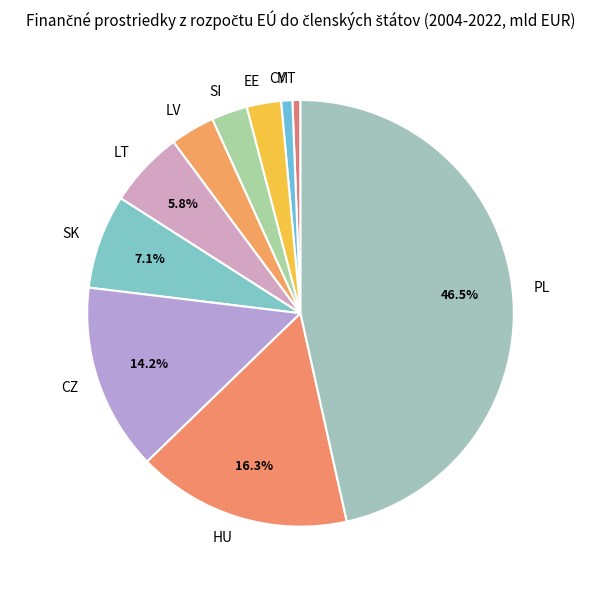

How many slices are in this pie chart?

10